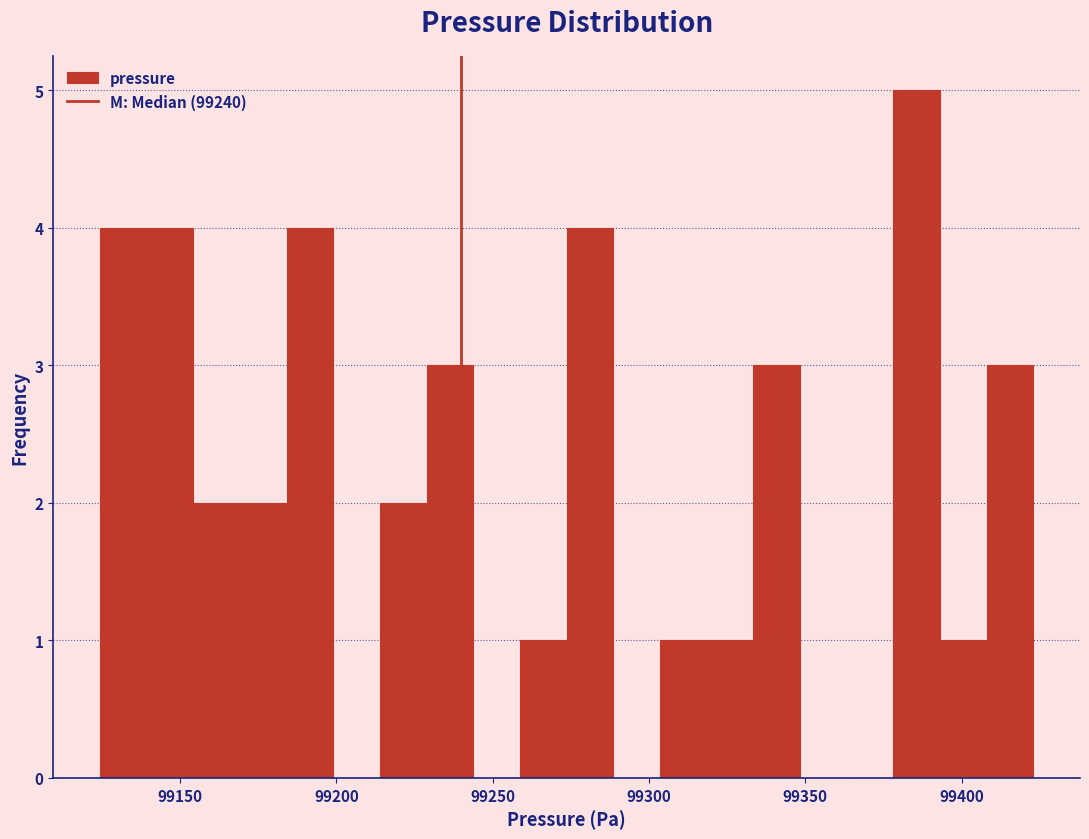

Around what value on the x-axis is the tallest bar? Give the approximate position of its centre, as read against the axis.

99385